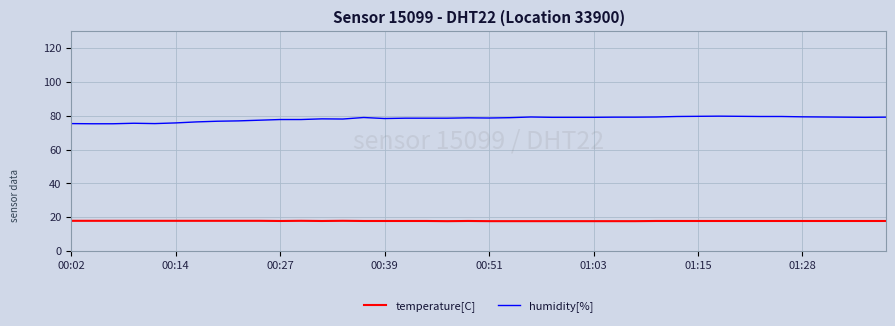

Which series has the largest range (max minus min)?

humidity[%]